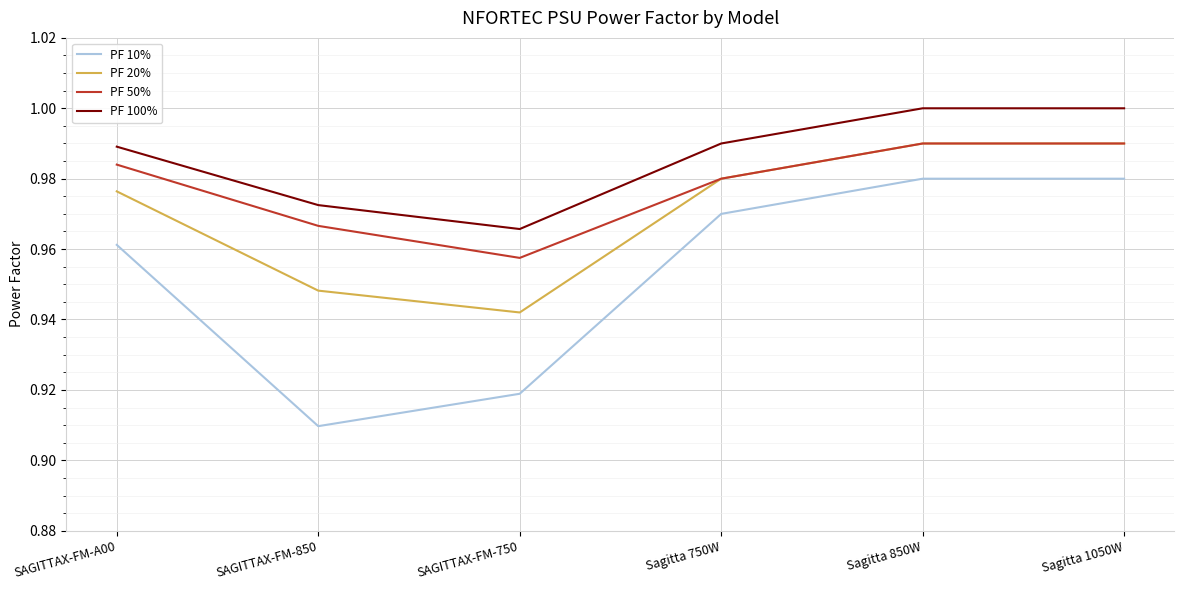

What position from the right is Sagitta 850W?

2